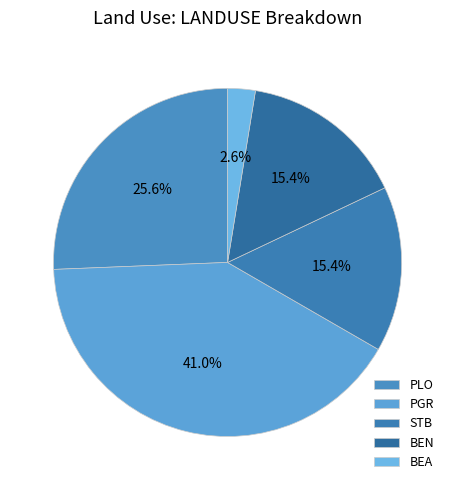

Count the number of slices in the pie.

5